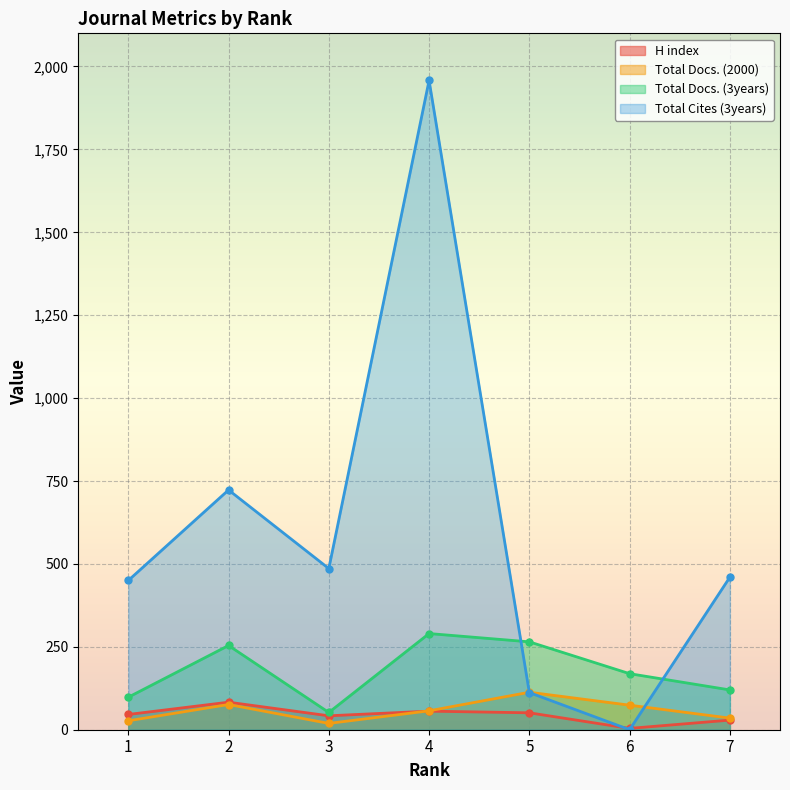

How many values in the H index series are below 46?

3